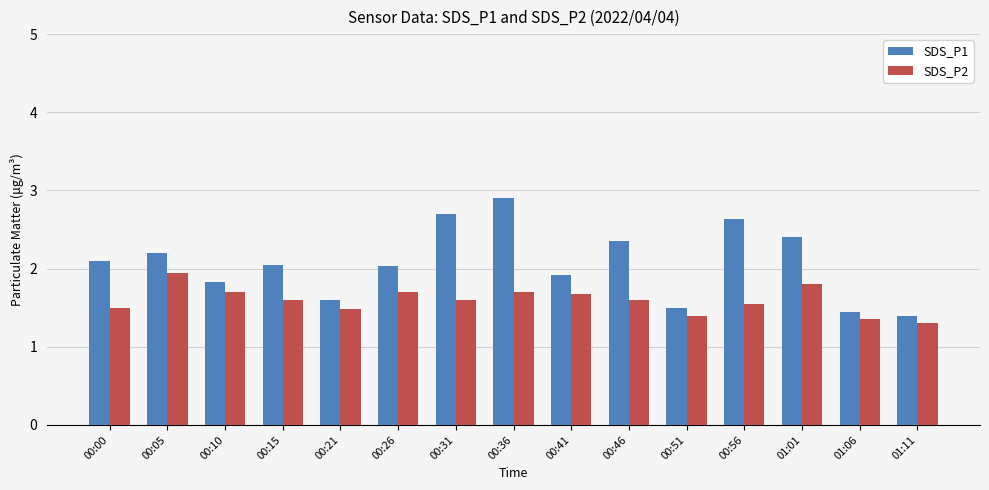

Count the number of categories in the chart.

15